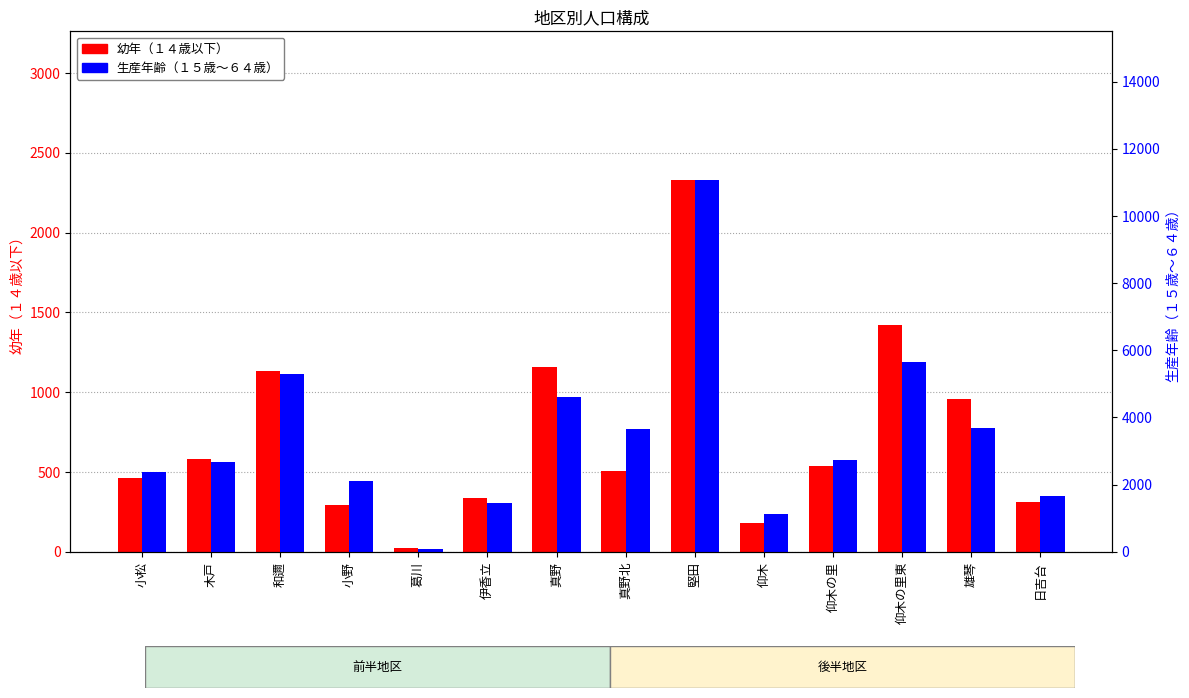

Which series has the largest total across all categories?

生産年齢（１５歳～６４歳）